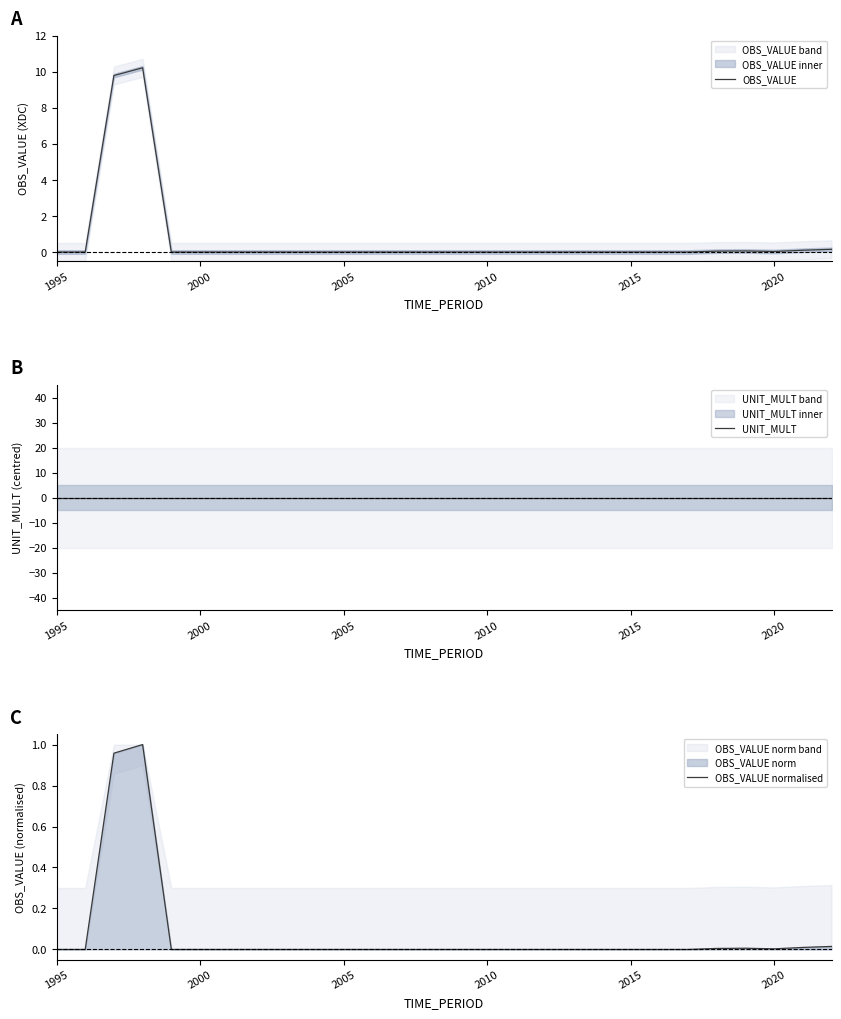

Where is OBS_VALUE normalised nearest to the value 0?

1995